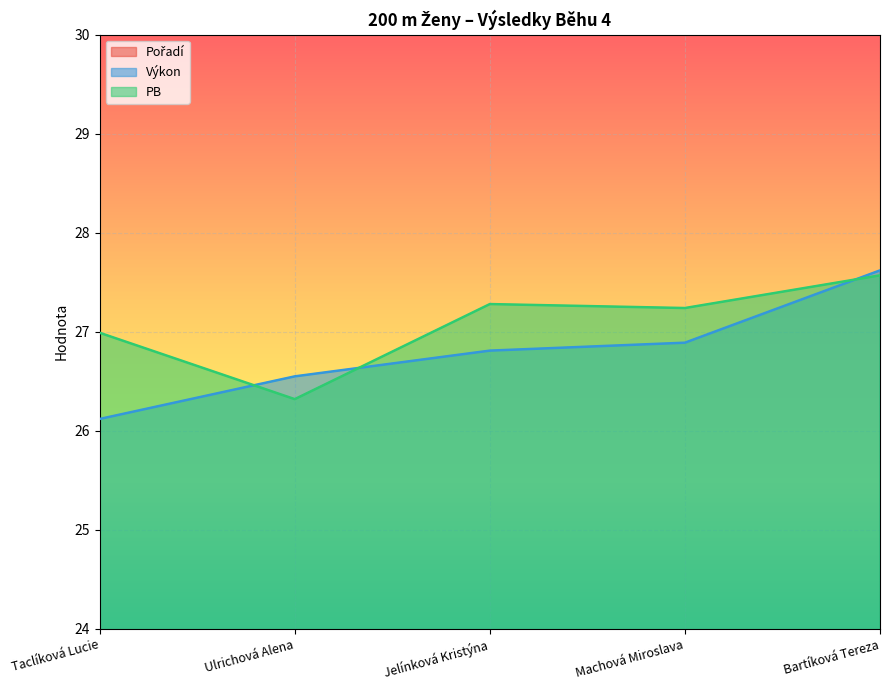

What is the value of the Výkon point at the 5th from the left?

27.6